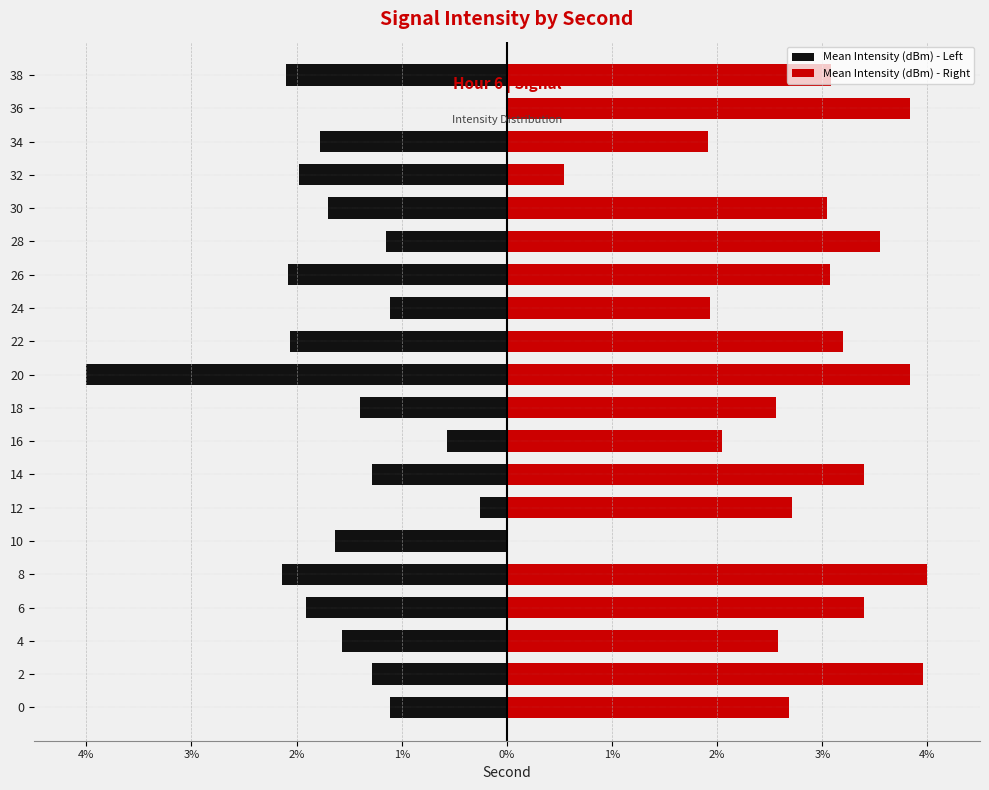

How many values in the Mean Intensity (dBm) - Left series are below -1?

17